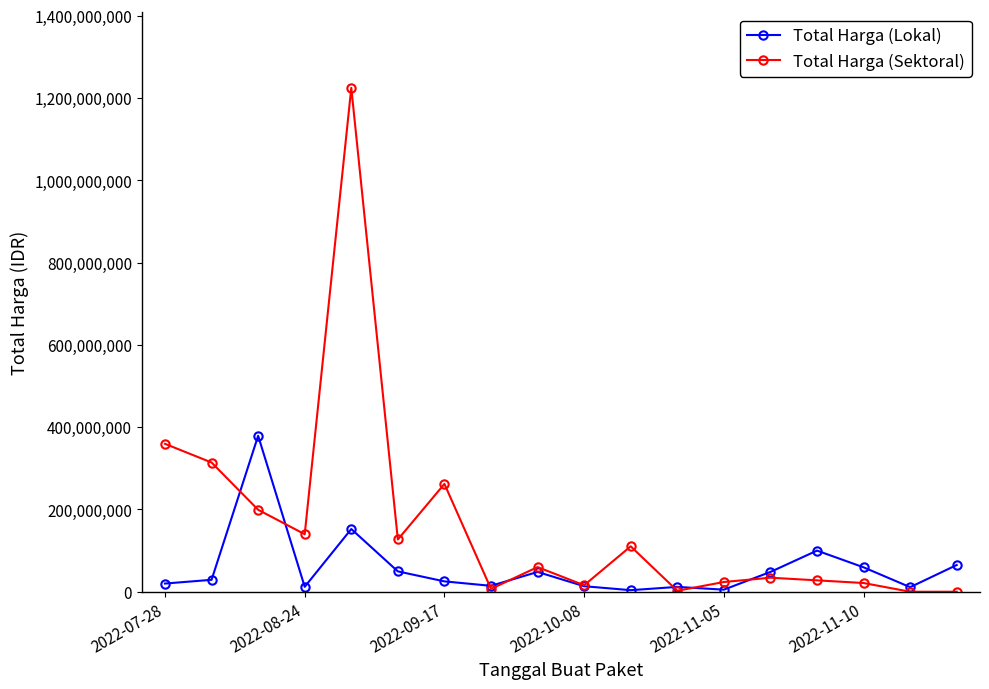

What is the value of the Total Harga (Sektoral) point at the 10th from the left?

15787200